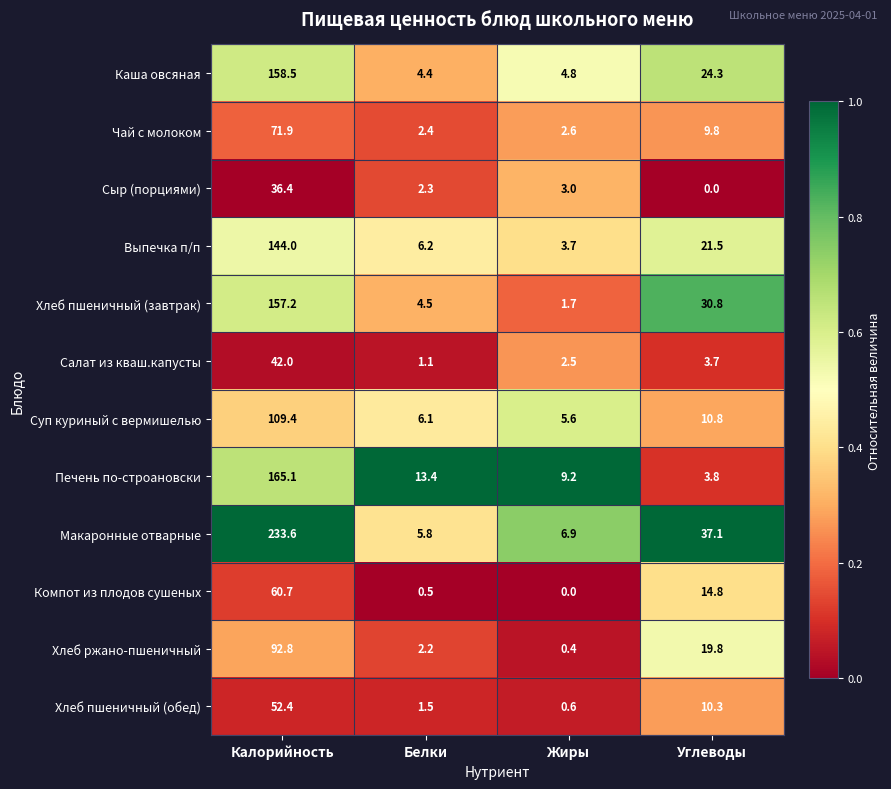

Where does the Хлеб пшеничный (обед) series first go above 10?

Калорийность